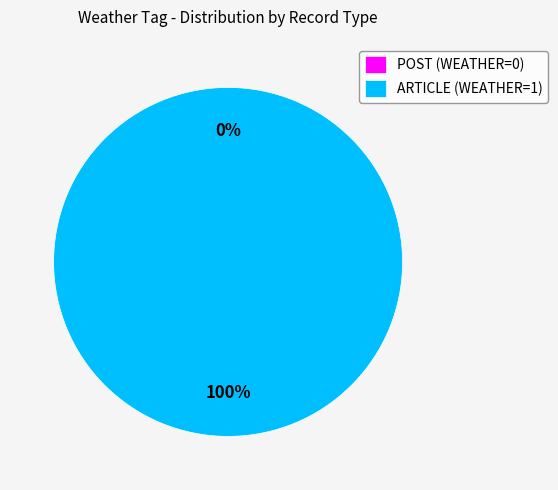

To the nearest percent, what is the difference between the POST (WEATHER=0) and ARTICLE (WEATHER=1) slice percentages?

100%